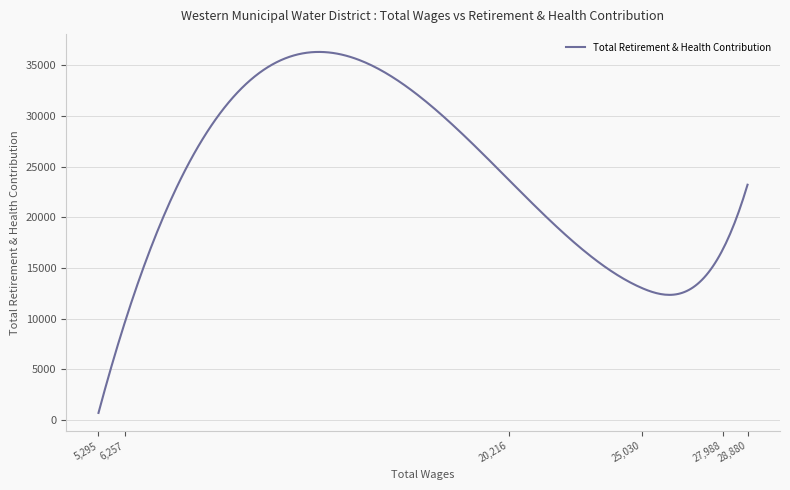

What is the greatest value displayed?

36297.7